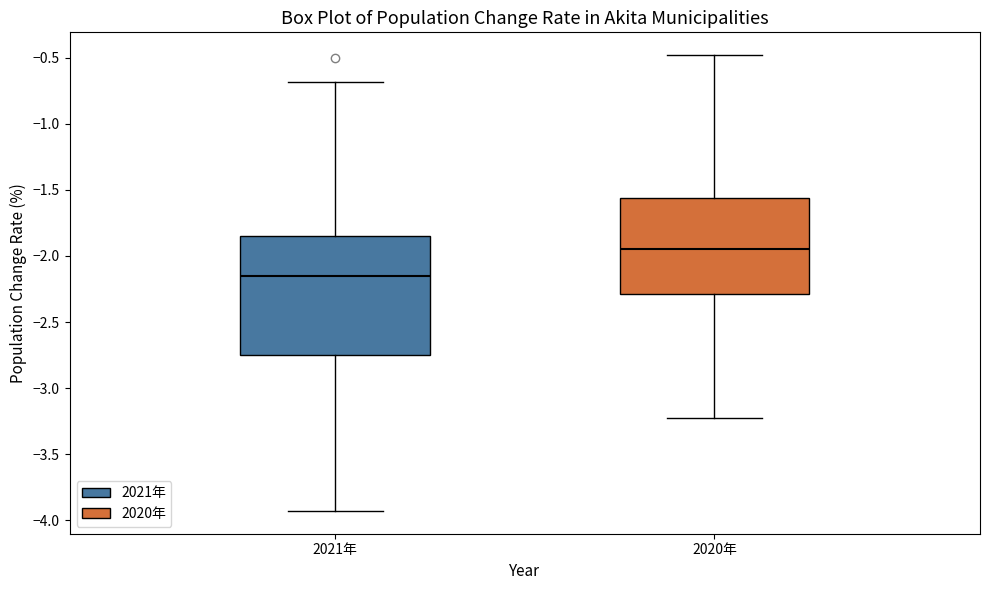

Comparing the boxes themselves (not the whiskers), which one is the tallest?

2021年